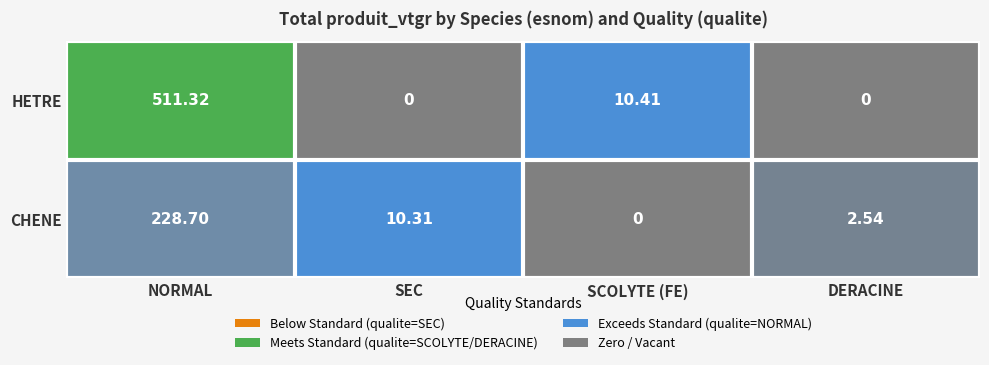

Which label corresponds to the largest value in the chart?

NORMAL